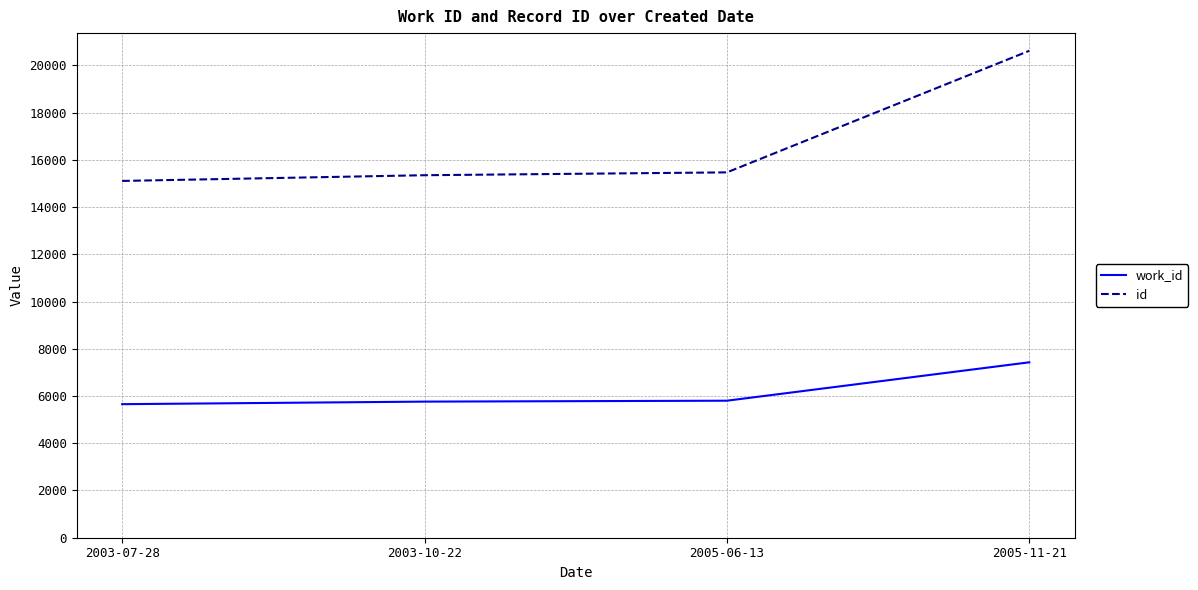

True or false: work_id and id cross at least once.

False